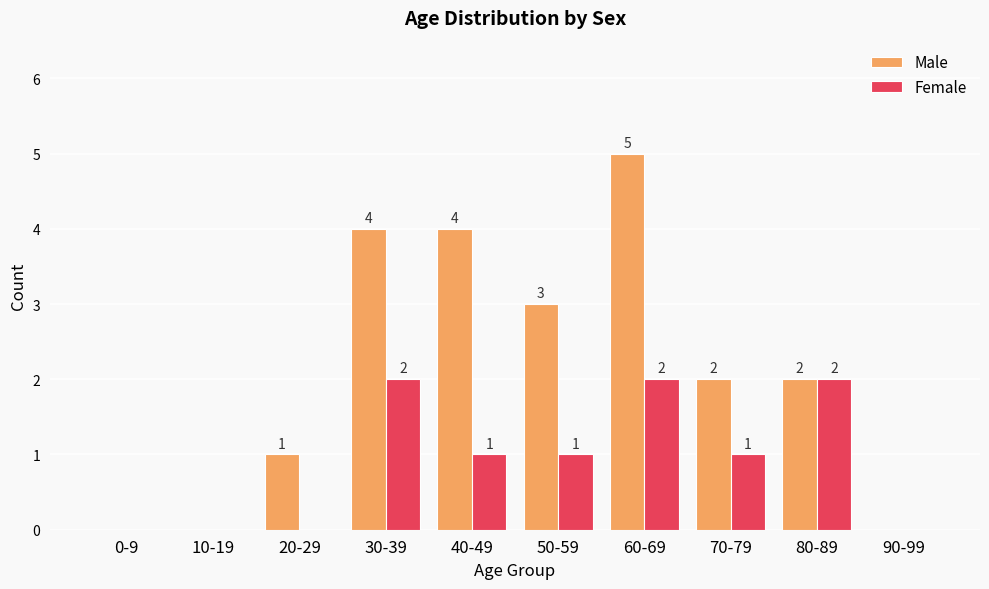

At which category is the sum across all series the highest?

60-69